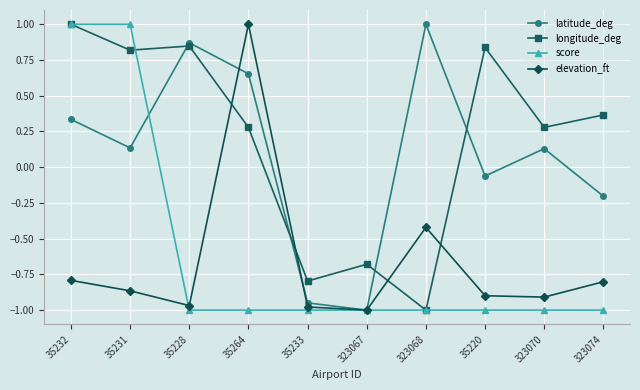

True or false: elevation_ft has a value of -0.9 at 35220.

True